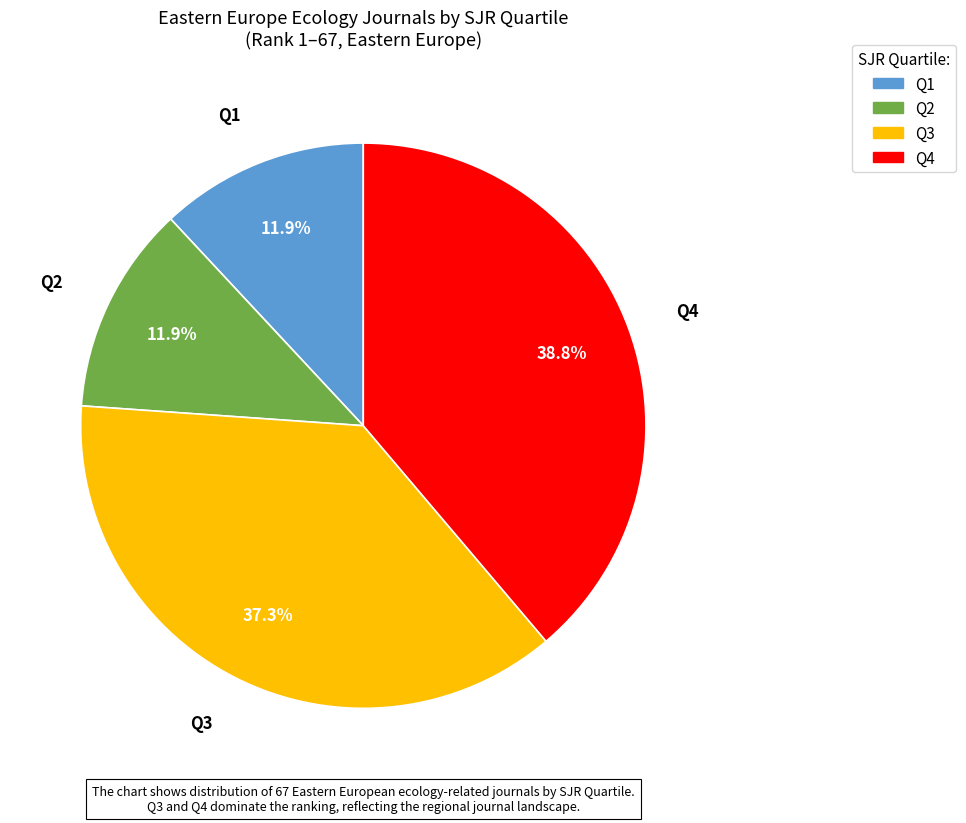

Does Q3 account for over 50% of the chart?

No